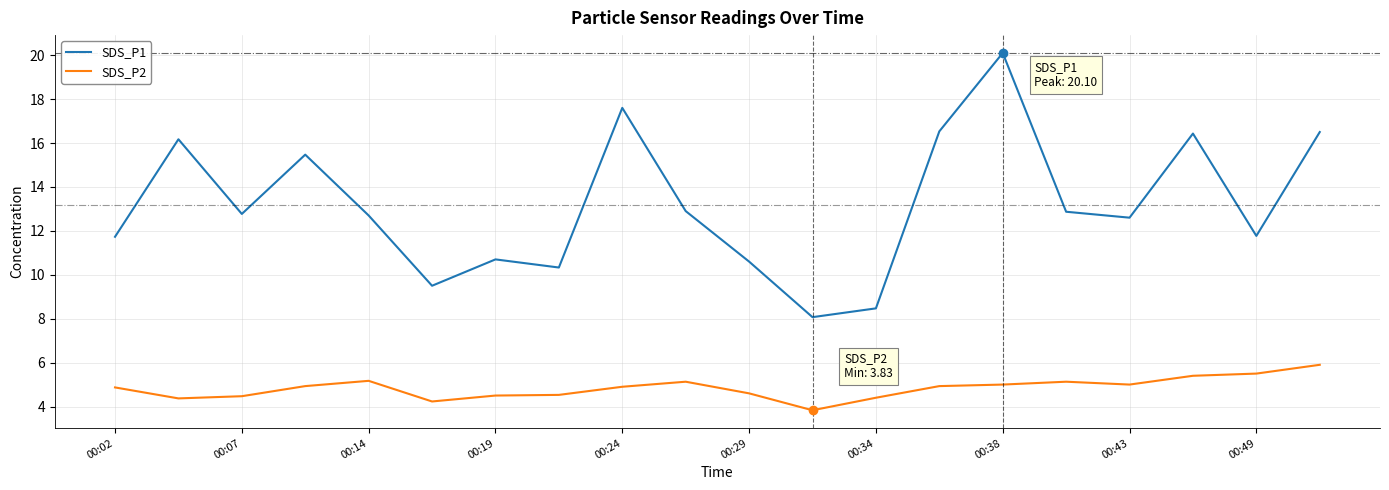

Rank the series by their maximum value, from highest to lowest.

SDS_P1, SDS_P2